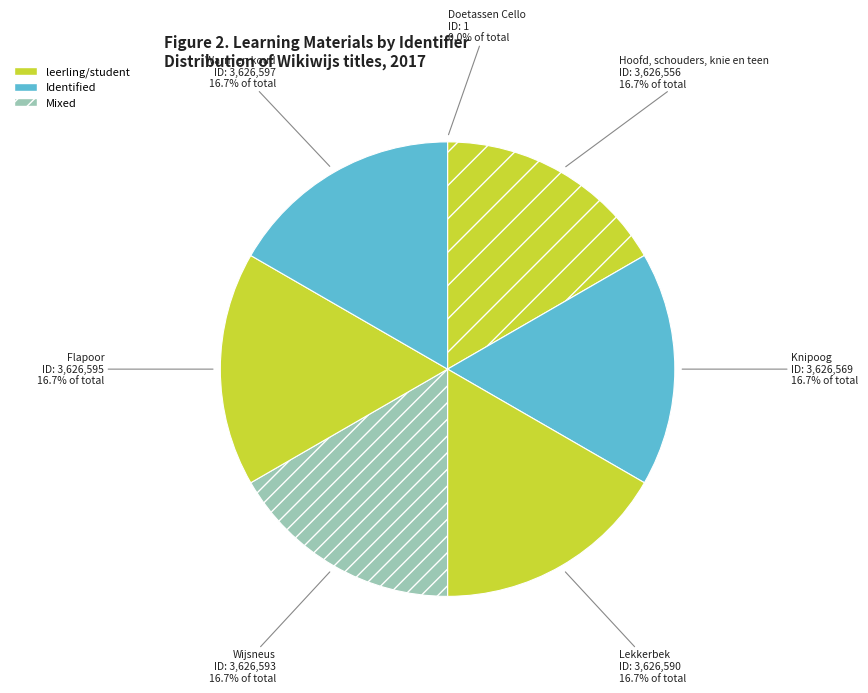

Combined, do Flapoor and Lekkerbek account for over 50%?

No